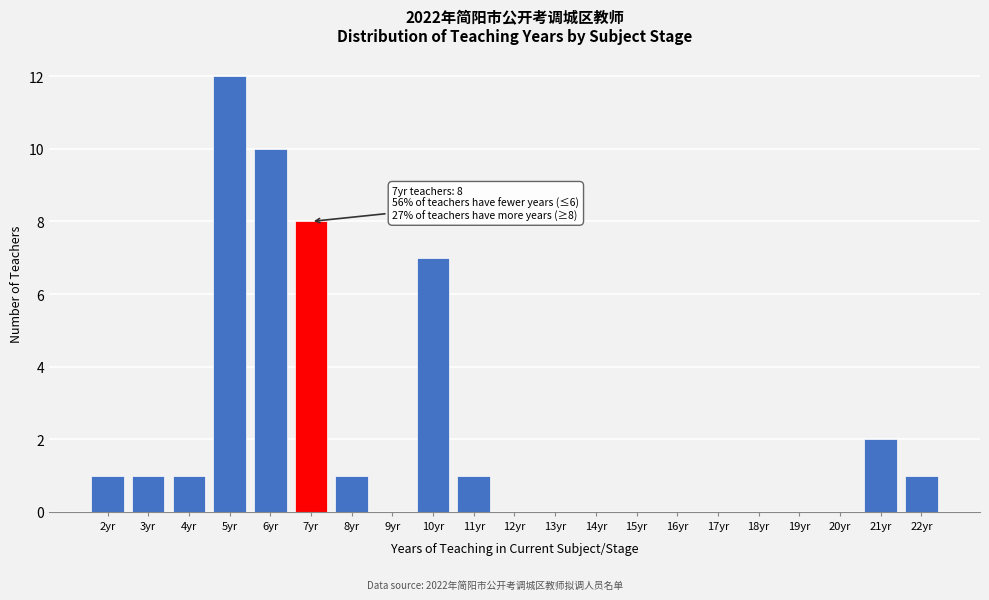

Reading left to right, what are all the values shown in this chart?

2yr=1	3yr=1	4yr=1	5yr=12	6yr=10	7yr=8	8yr=1	9yr=0	10yr=7	11yr=1	12yr=0	13yr=0	14yr=0	15yr=0	16yr=0	17yr=0	18yr=0	19yr=0	20yr=0	21yr=2	22yr=1